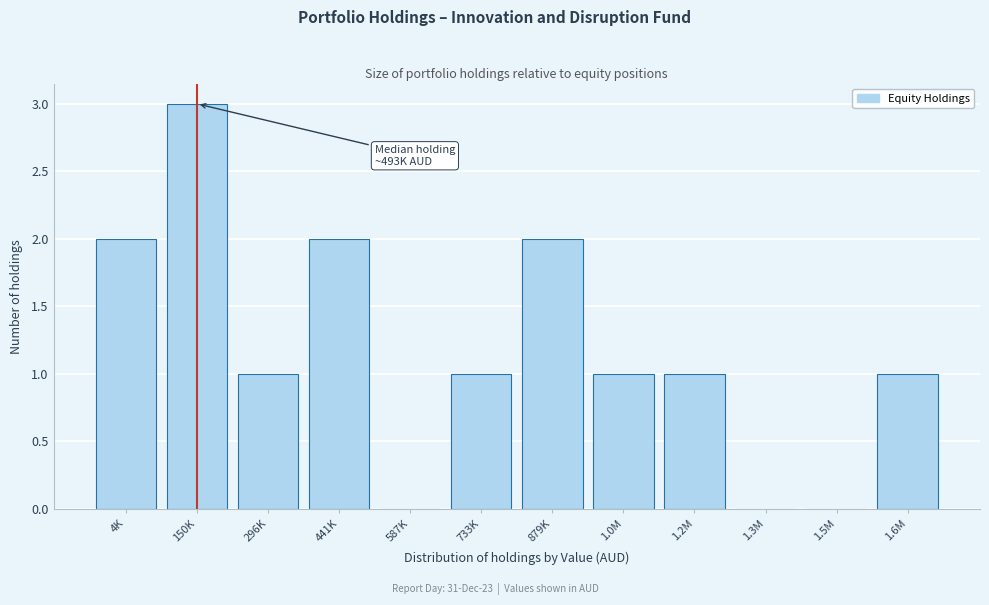

Reading right to left, what are all the values shown in this chart?

1.6M=1	1.5M=0	1.3M=0	1.2M=1	1.0M=1	879K=2	733K=1	587K=0	441K=2	296K=1	150K=3	4K=2